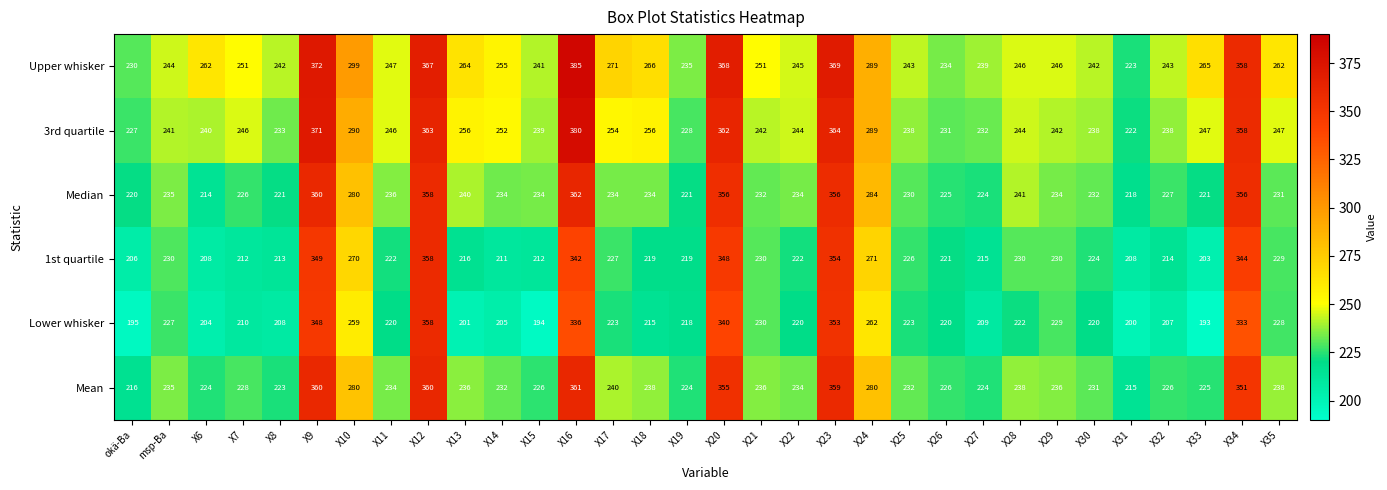

At which label is Upper whisker closest to 304?

X10